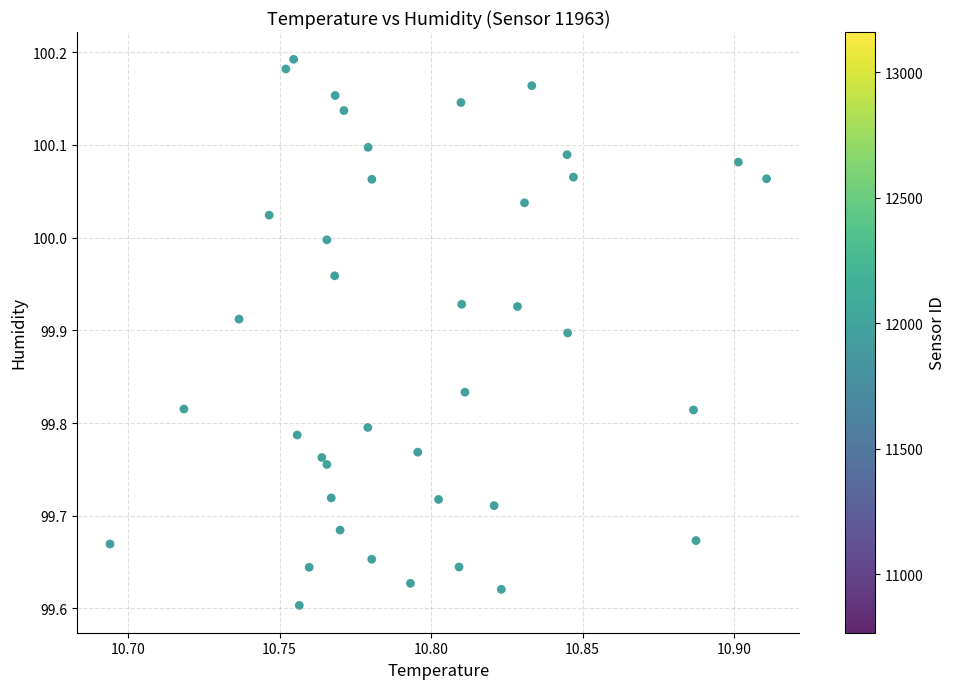

What is the range of Y values (max minus min)?

0.6